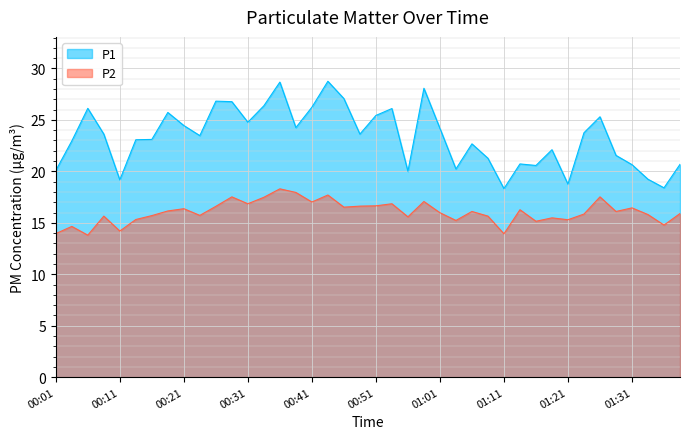

True or false: P1 and P2 cross at least once.

False